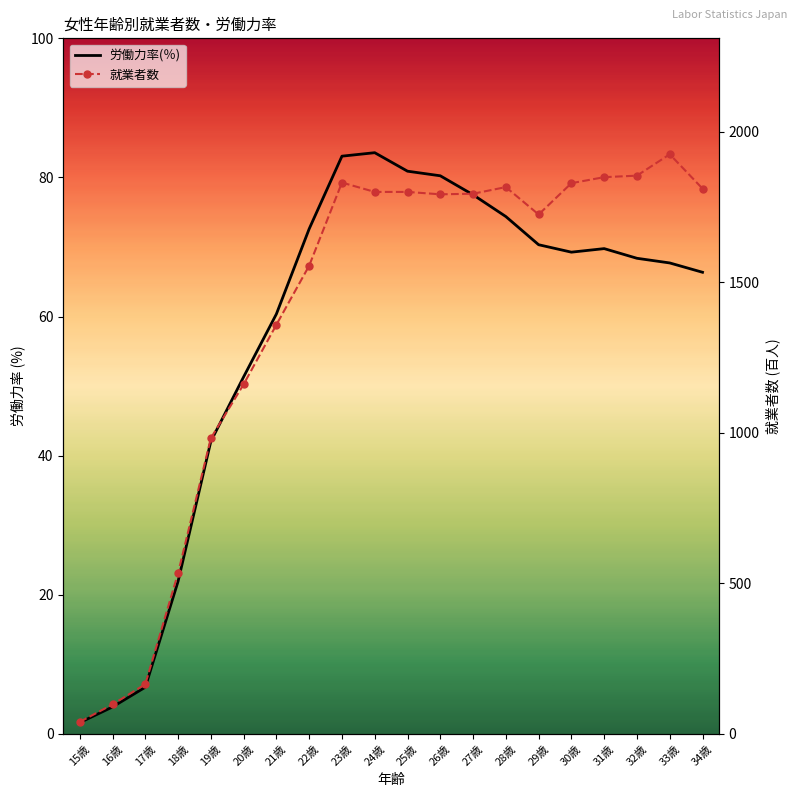

Which series has the largest total across all categories?

就業者数